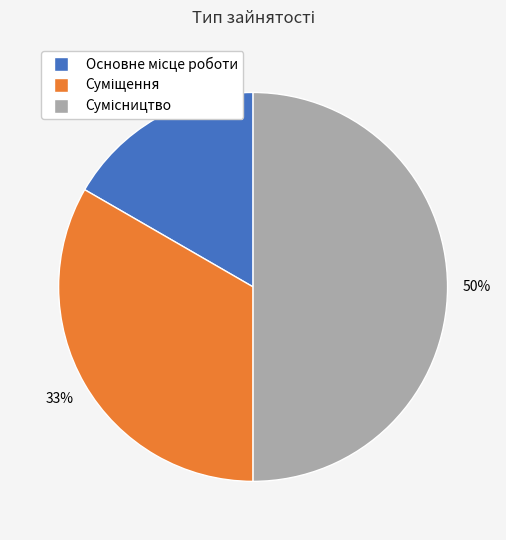

To the nearest percent, what is the difference between the largest and smallest slice percentages?

33%